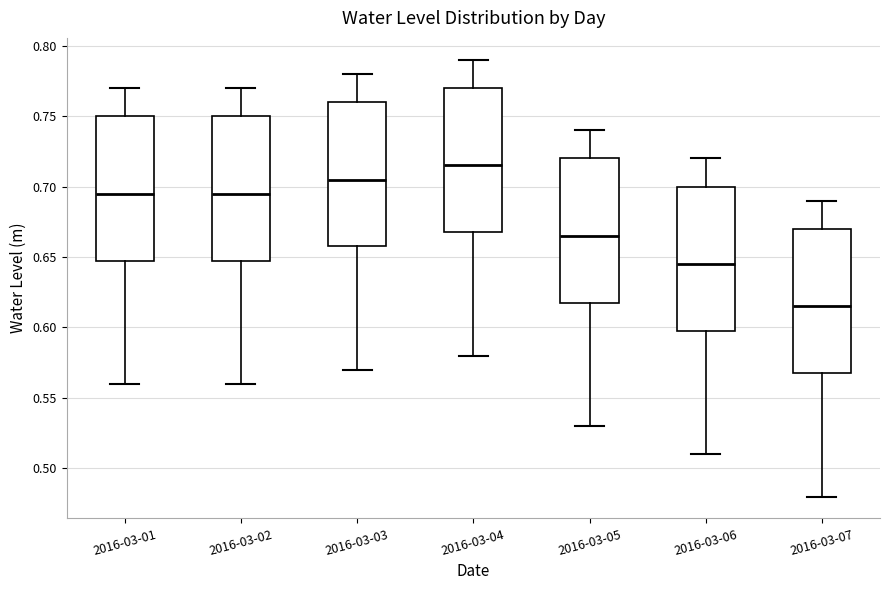

Where is the upper edge of the box for 2016-03-02 on the y-axis? The values are not printed on the chart, so give them approximately, as read against the axis.

0.750